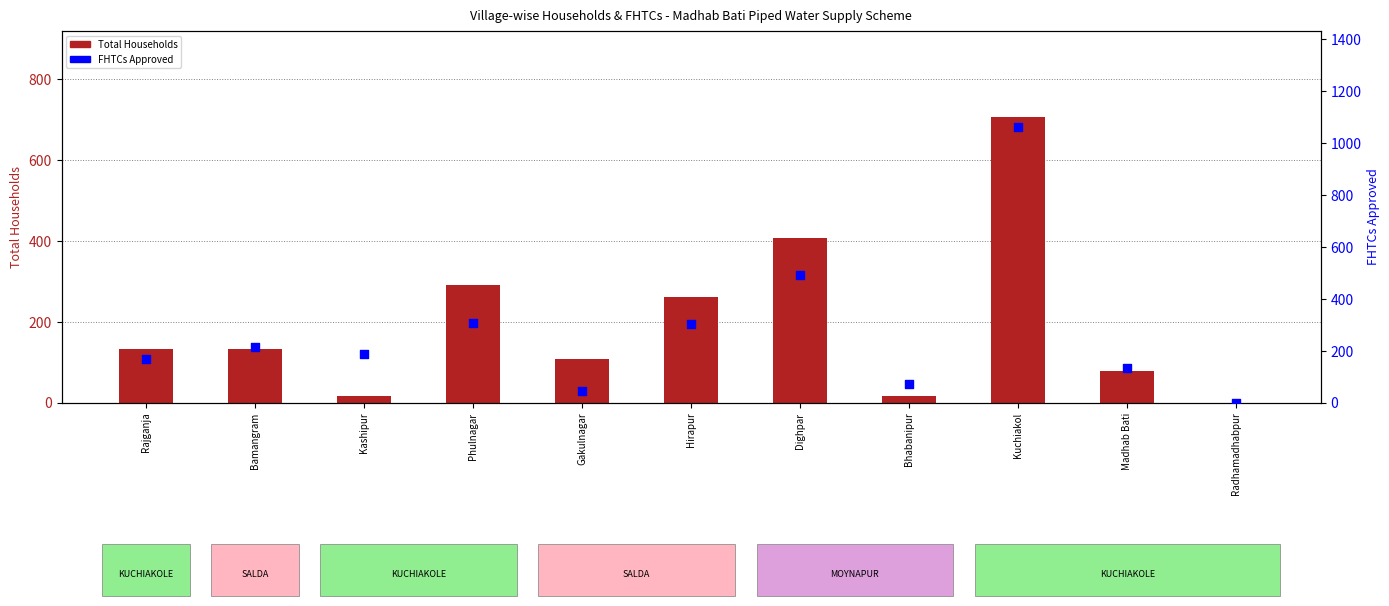

Which series contains the lowest Y value?

Total Households